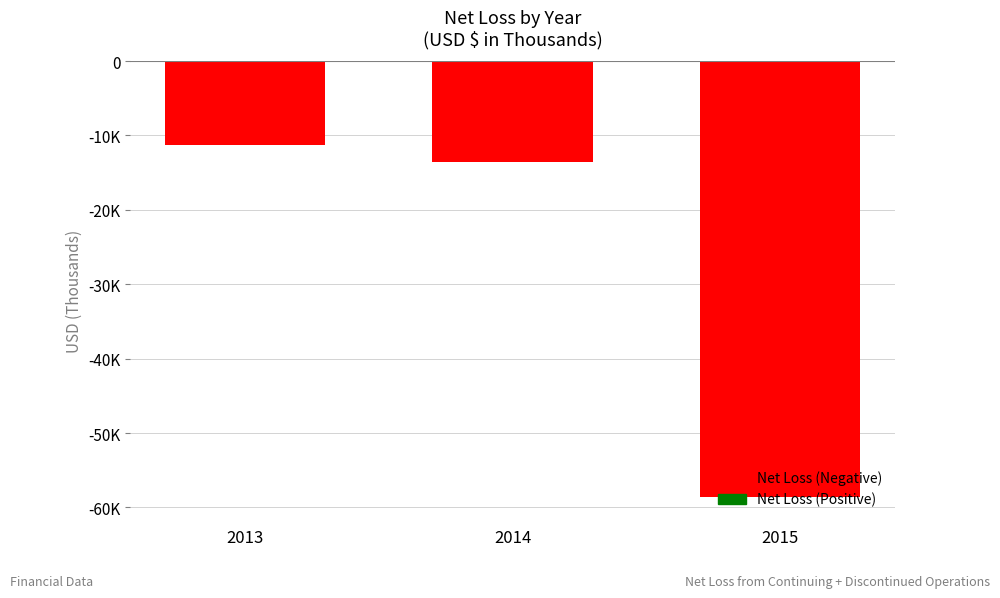

What is the average value?

-27792